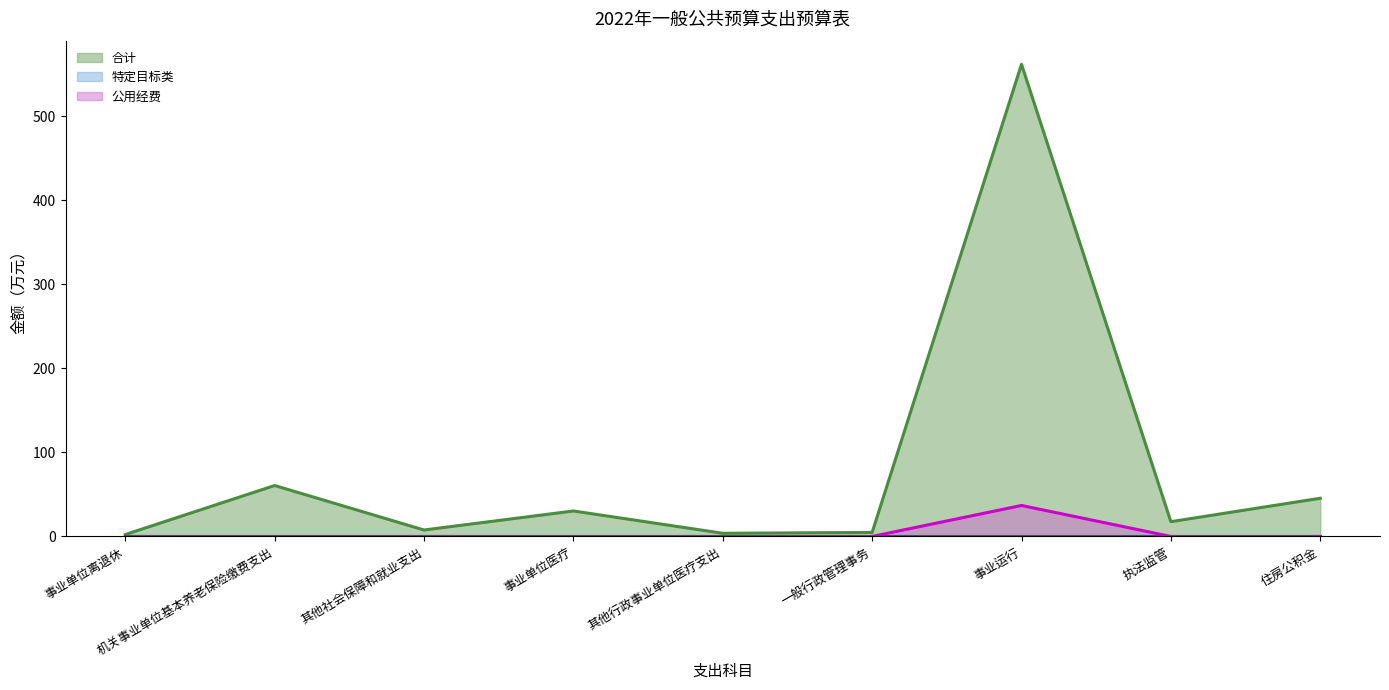

Between 事业单位离退休 and 一般行政管理事务, which series saw the biggest shift?

合计